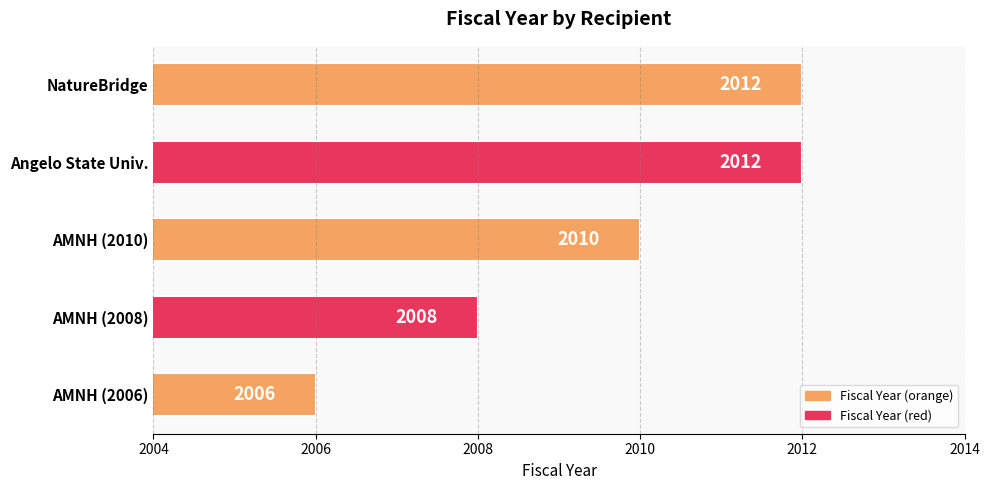

Which category has the lowest value across all series?

AMNH (2006)